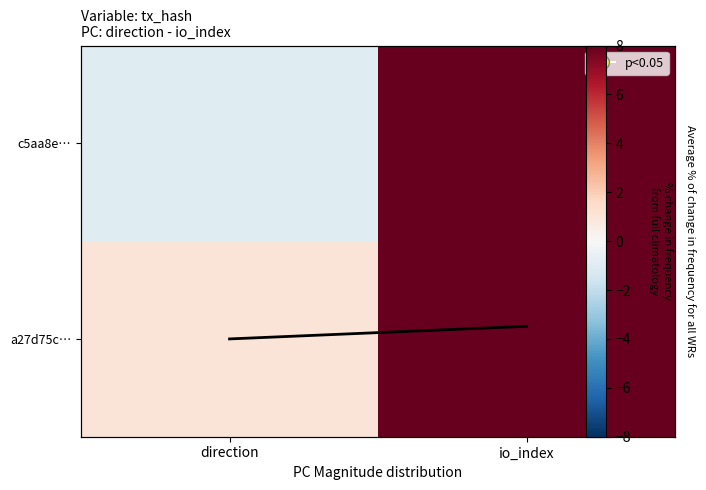

What is the difference between the highest and lowest values at direction?

2.0